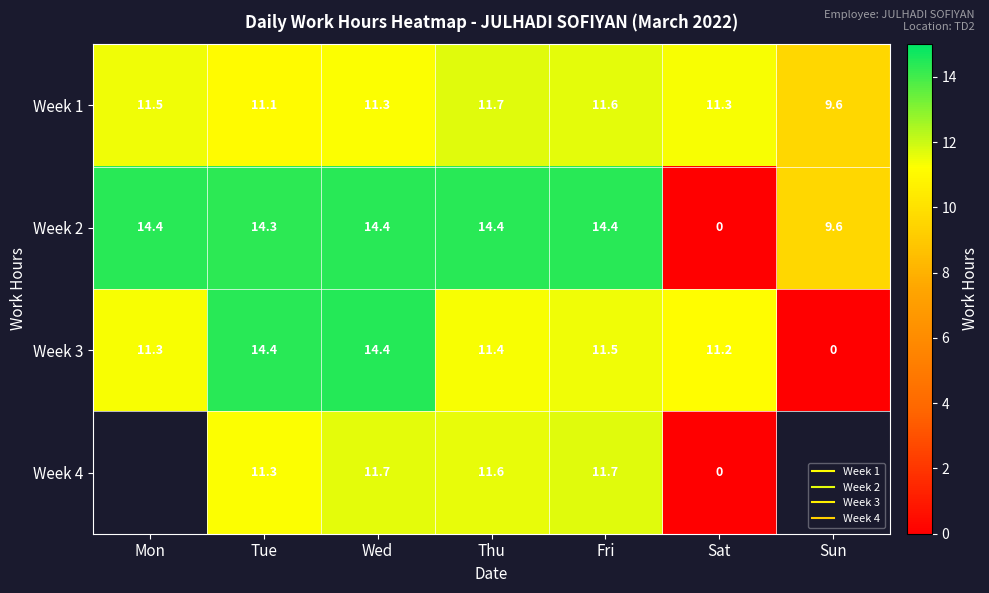

What is the spread (max minus min) of values at Thu?

3.1